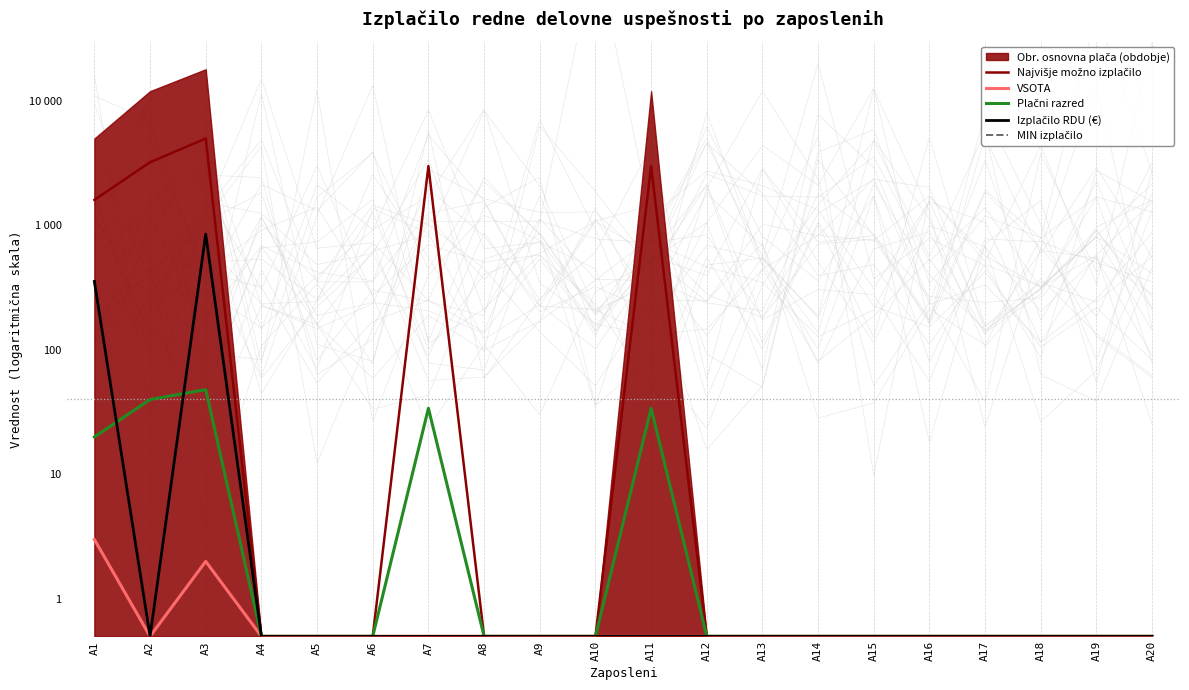

What is the highest value of the Izplačilo RDU (€) series?

852.7